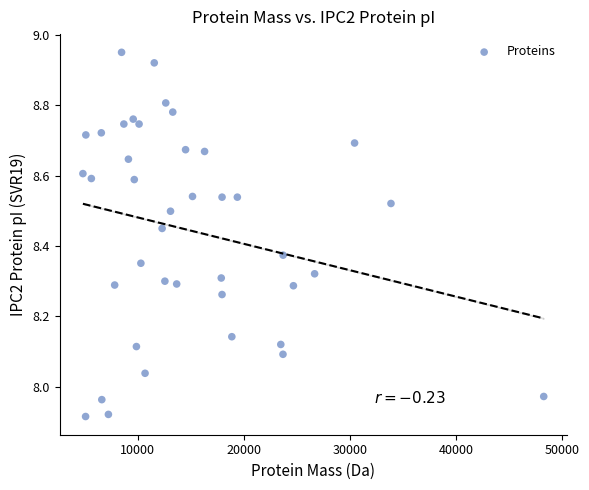

What is the range of Y values (max minus min)?

1.0